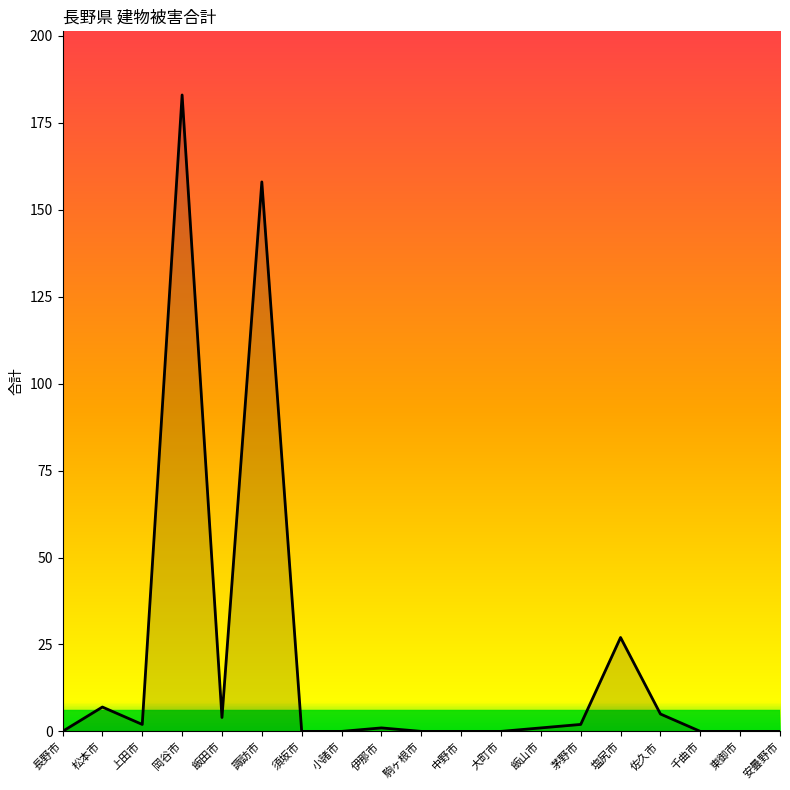

Is it true that the value at 諏訪市 is 158?

True